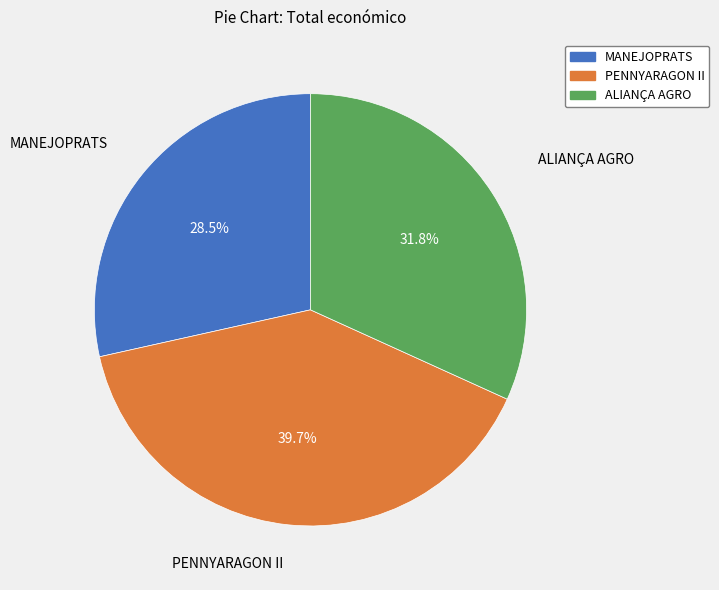

What is the smallest slice in the pie chart?

MANEJOPRATS